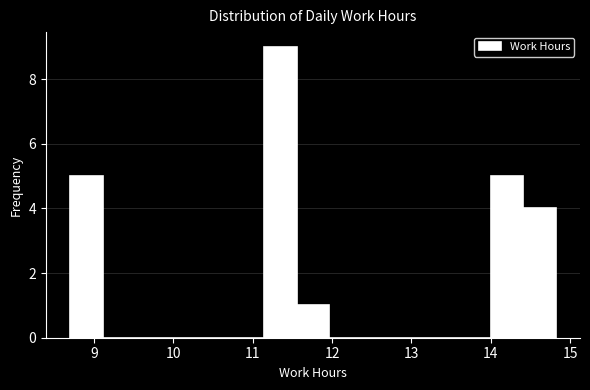

What is the height of the bar covering 14.4 to 14.8 on the x-axis? Neither the bar edges nor the heights are printed on the chart, so give them approximately, as read against the axes.

4